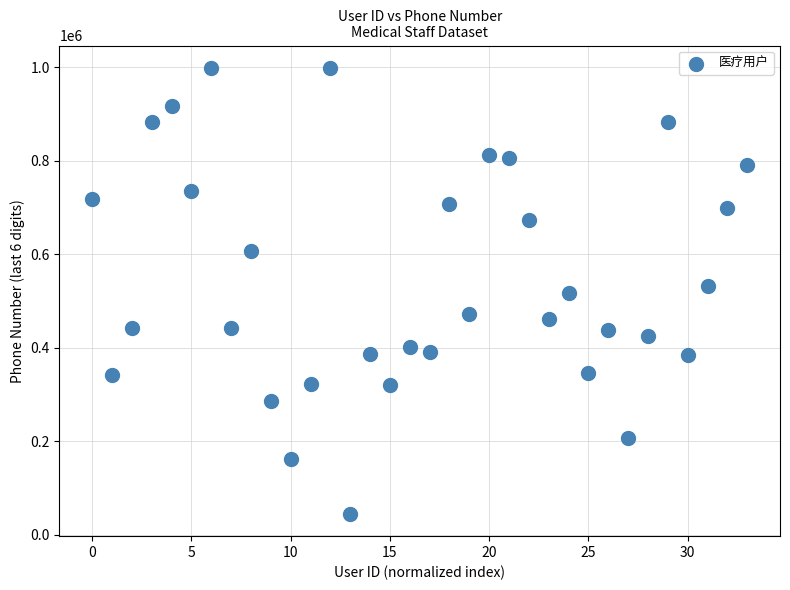

What is the range of Y values (max minus min)?

954313